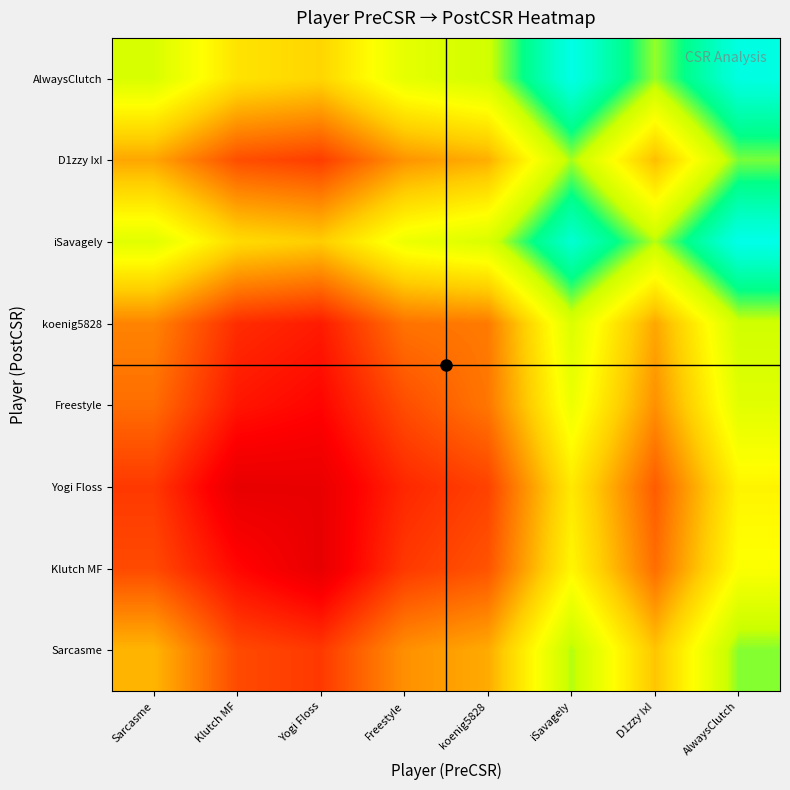

Reading right to left, transcribe all the data shown in this chart.

Sarcasme: AlwaysClutch=1579.0	D1zzy IxI=1517.5	iSavagely=1573.5	koenig5828=1508.0	Freestyle=1498.0	Yogi Floss=1465.5	Klutch MF=1472.0	Sarcasme=1512.0
Klutch MF: AlwaysClutch=1546.5	D1zzy IxI=1485.0	iSavagely=1541.0	koenig5828=1475.5	Freestyle=1465.5	Yogi Floss=1433.0	Klutch MF=1447.0	Sarcasme=1472.0
Yogi Floss: AlwaysClutch=1540.0	D1zzy IxI=1478.5	iSavagely=1534.5	koenig5828=1469.0	Freestyle=1459.0	Yogi Floss=1434.0	Klutch MF=1433.0	Sarcasme=1465.5
Freestyle: AlwaysClutch=1559.5	D1zzy IxI=1498.0	iSavagely=1554.0	koenig5828=1488.5	Freestyle=1473.0	Yogi Floss=1446.0	Klutch MF=1452.5	Sarcasme=1485.0
koenig5828: AlwaysClutch=1568.0	D1zzy IxI=1506.5	iSavagely=1562.5	koenig5828=1490.0	Freestyle=1487.0	Yogi Floss=1454.5	Klutch MF=1461.0	Sarcasme=1493.5
iSavagely: AlwaysClutch=1634.5	D1zzy IxI=1573.0	iSavagely=1623.0	koenig5828=1563.5	Freestyle=1553.5	Yogi Floss=1521.0	Klutch MF=1527.5	Sarcasme=1560.0
D1zzy IxI: AlwaysClutch=1580.5	D1zzy IxI=1515.0	iSavagely=1575.0	koenig5828=1509.5	Freestyle=1499.5	Yogi Floss=1467.0	Klutch MF=1473.5	Sarcasme=1506.0
AlwaysClutch: AlwaysClutch=1631.0	D1zzy IxI=1577.0	iSavagely=1633.0	koenig5828=1567.5	Freestyle=1557.5	Yogi Floss=1525.0	Klutch MF=1531.5	Sarcasme=1564.0